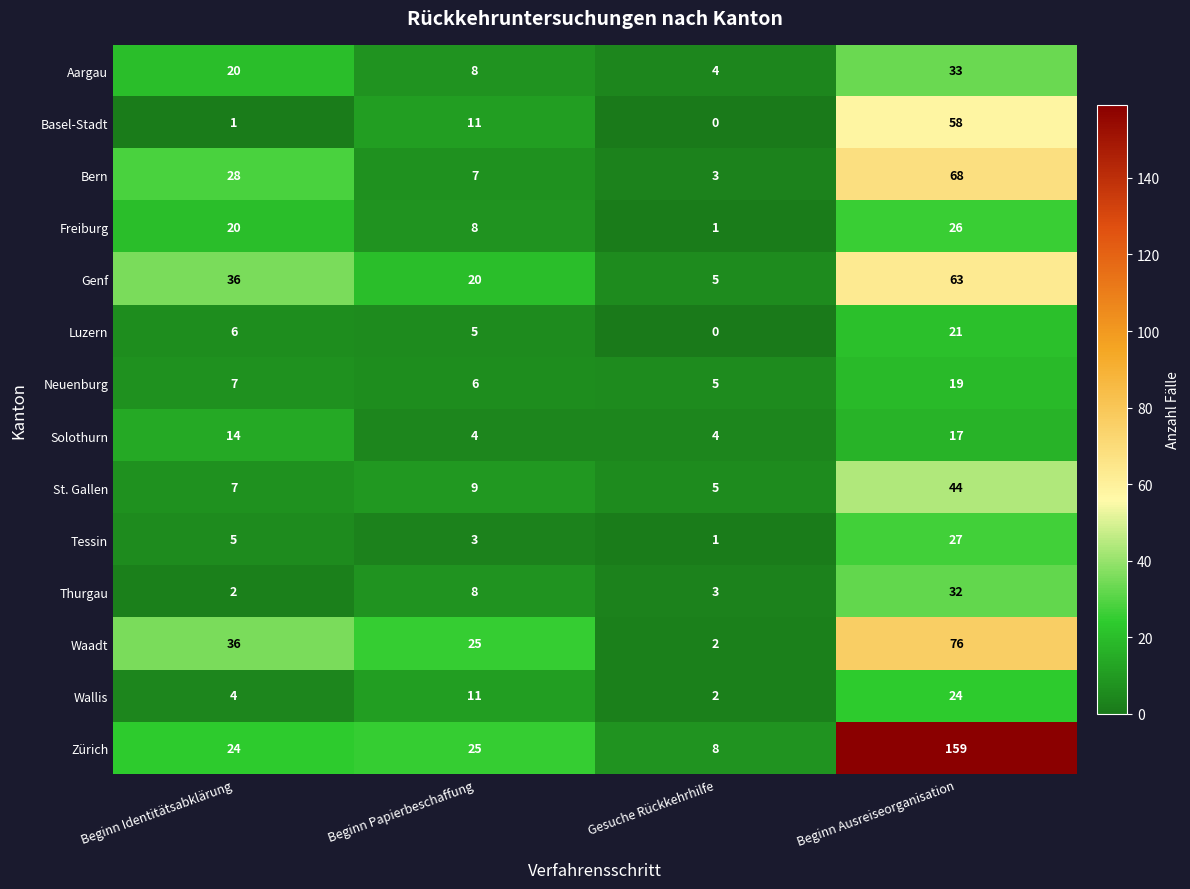

Count the number of data series in this chart.

14